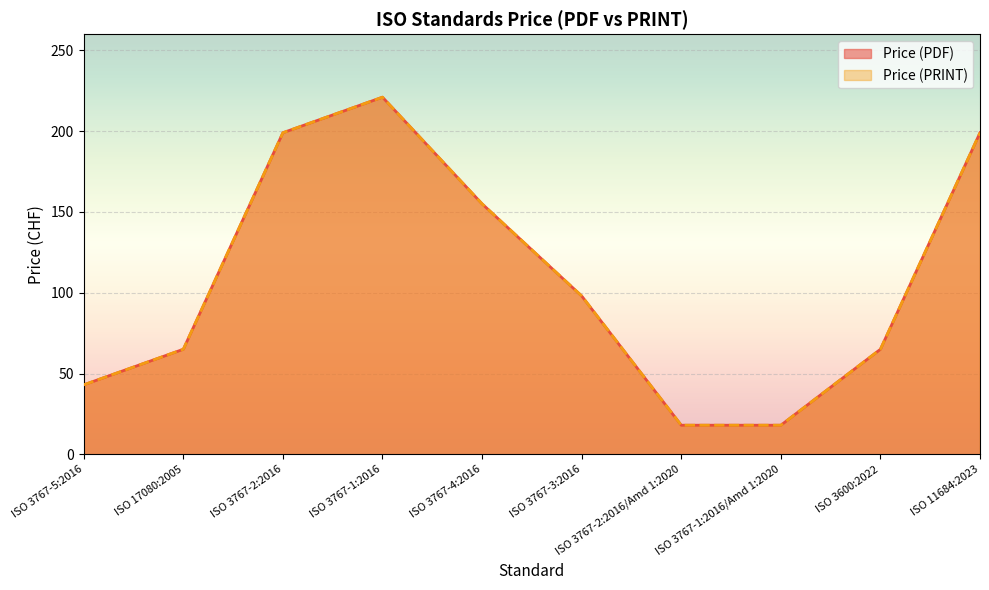

Is the value of Price (PRINT) at ISO 3600:2022 greater than the value of Price (PDF) at ISO 11684:2023?

No